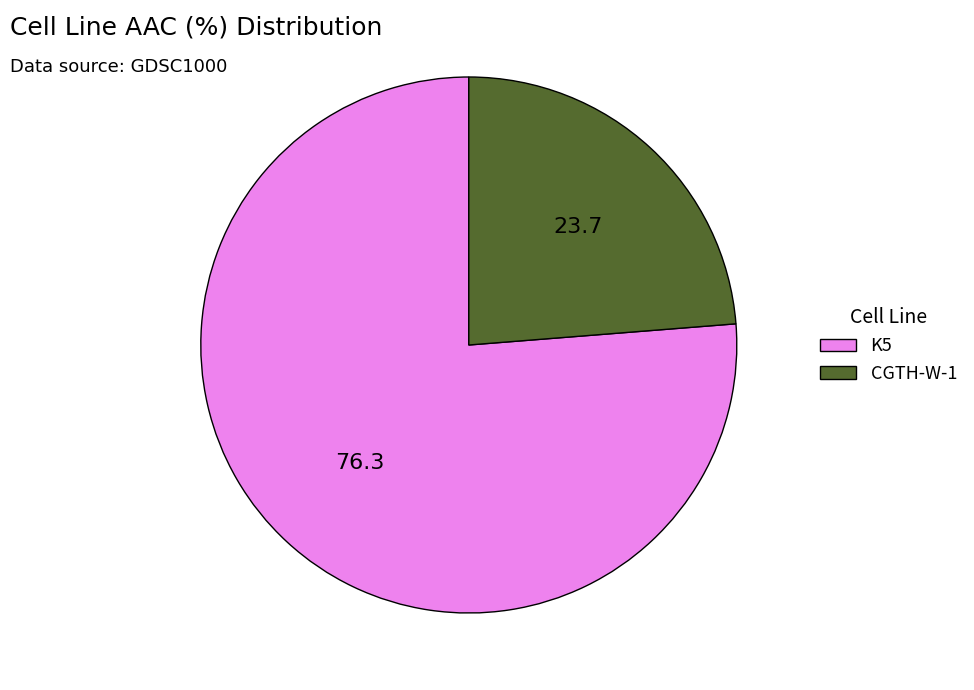

Is it true that CGTH-W-1 is 24% of the pie?

True